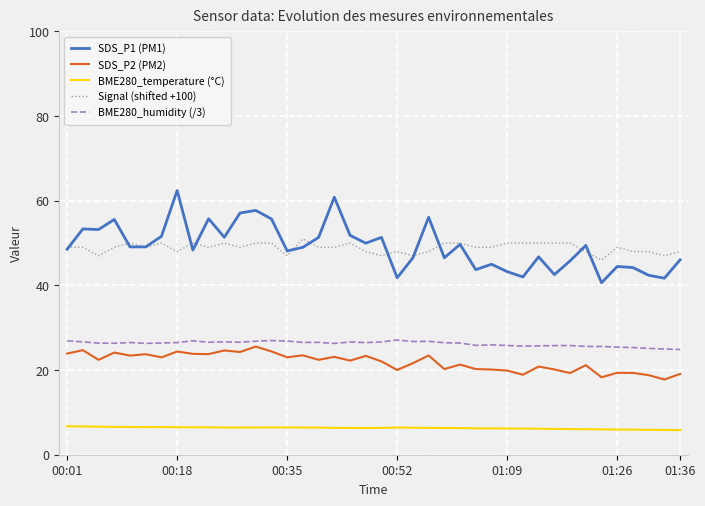

What is the average value of the SDS_P2 (PM2) series?

21.9